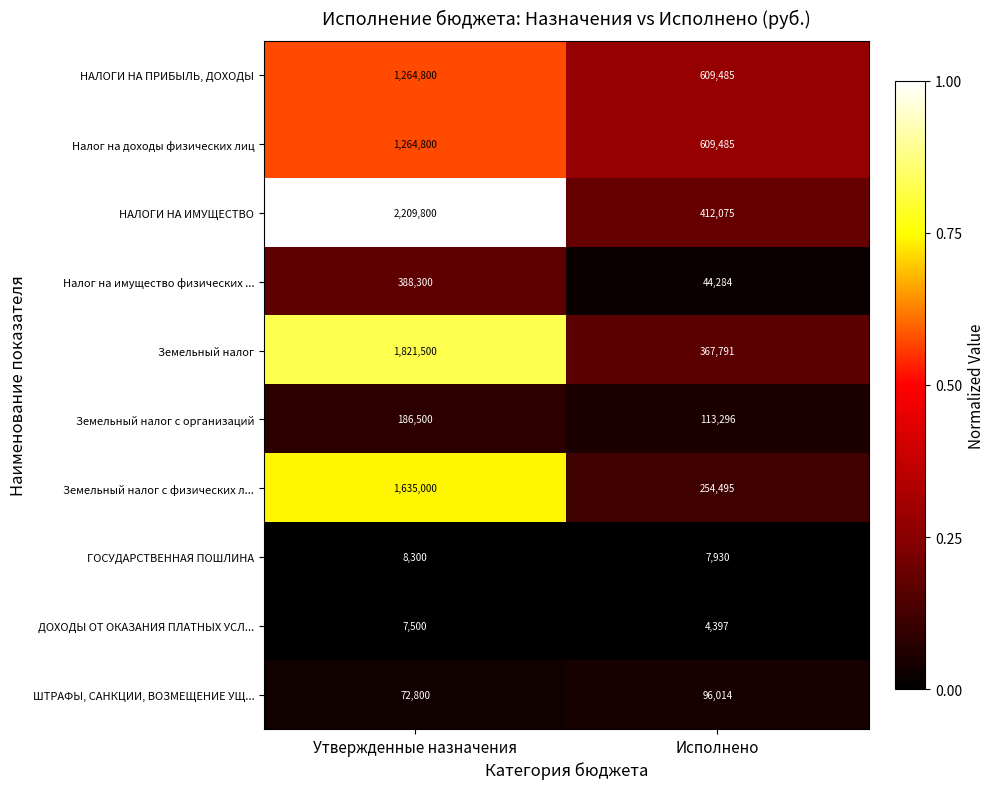

Which series has the largest total across all categories?

НАЛОГИ НА ИМУЩЕСТВО